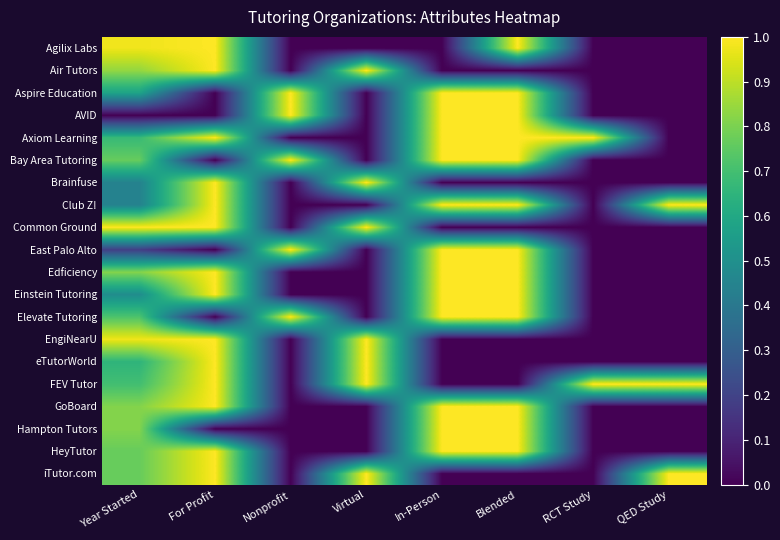

How many data points does each series have?

8